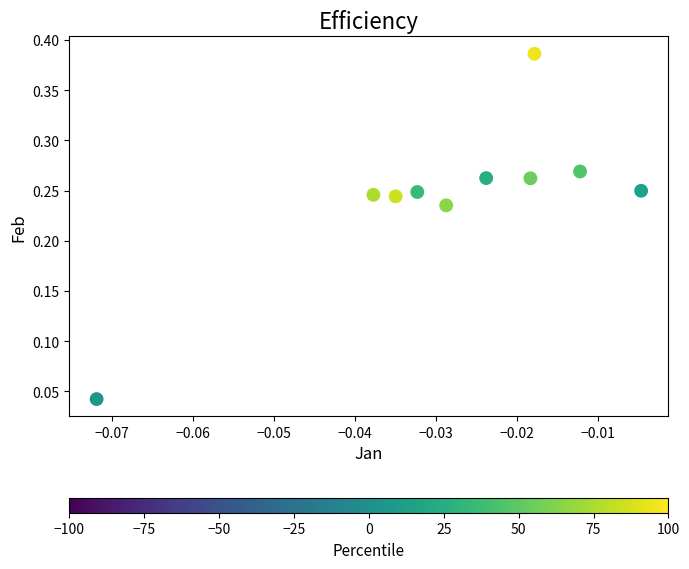

Count the number of points in this scatter plot.

10